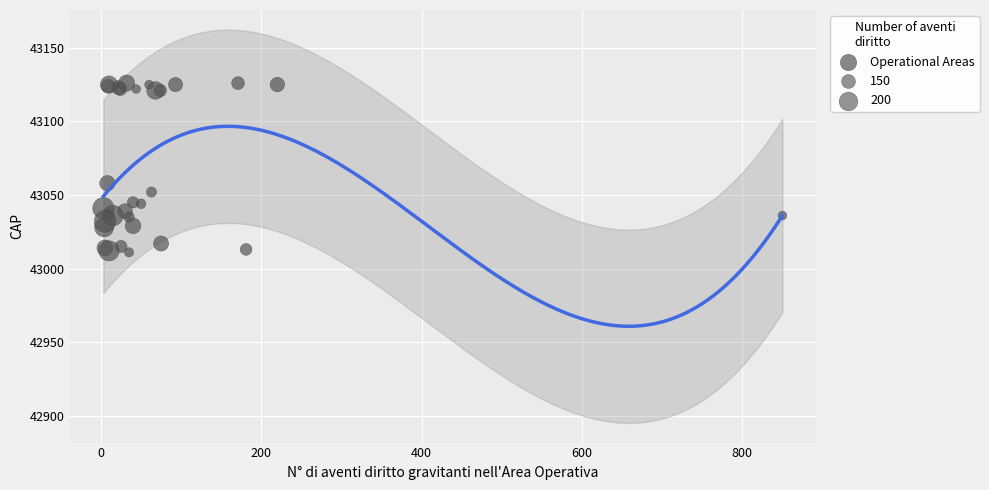

What Y value in the scatter plot is closest to 43068?

43058